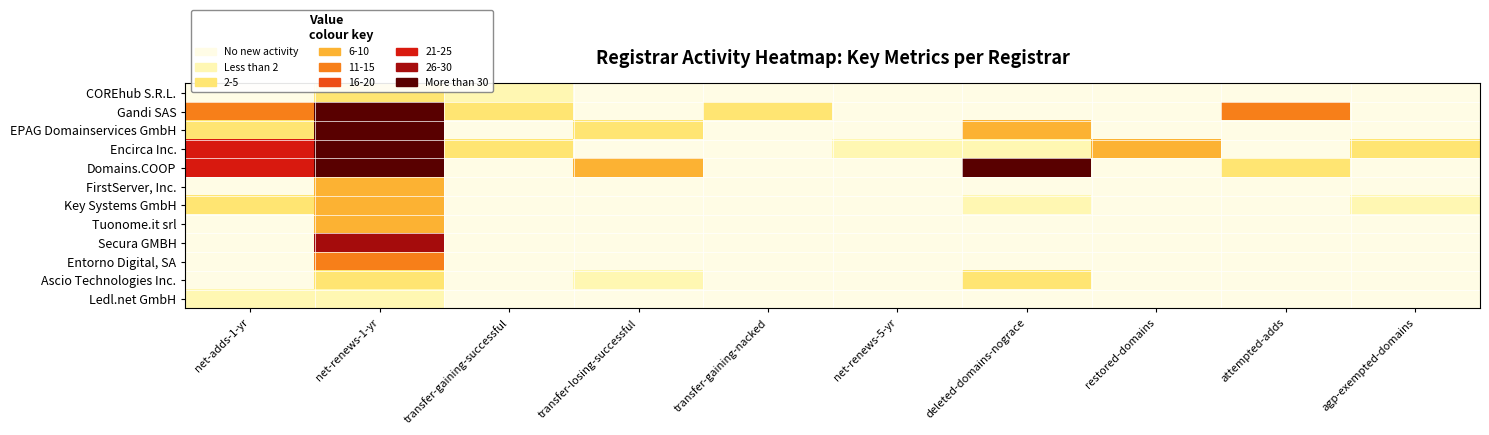

Reading left to right, what are all the values shown in this chart?

COREhub S.R.L.: net-adds-1-yr=0	net-renews-1-yr=2	transfer-gaining-successful=1	transfer-losing-successful=0	transfer-gaining-nacked=0	net-renews-5-yr=0	deleted-domains-nograce=0	restored-domains=0	attempted-adds=0	agp-exempted-domains=0
Gandi SAS: net-adds-1-yr=11	net-renews-1-yr=48	transfer-gaining-successful=3	transfer-losing-successful=0	transfer-gaining-nacked=2	net-renews-5-yr=0	deleted-domains-nograce=0	restored-domains=0	attempted-adds=11	agp-exempted-domains=0
EPAG Domainservices GmbH: net-adds-1-yr=3	net-renews-1-yr=35	transfer-gaining-successful=0	transfer-losing-successful=3	transfer-gaining-nacked=0	net-renews-5-yr=0	deleted-domains-nograce=5	restored-domains=0	attempted-adds=0	agp-exempted-domains=0
Encirca Inc.: net-adds-1-yr=21	net-renews-1-yr=63	transfer-gaining-successful=2	transfer-losing-successful=0	transfer-gaining-nacked=0	net-renews-5-yr=1	deleted-domains-nograce=1	restored-domains=5	attempted-adds=0	agp-exempted-domains=3
Domains.COOP: net-adds-1-yr=21	net-renews-1-yr=272	transfer-gaining-successful=0	transfer-losing-successful=6	transfer-gaining-nacked=0	net-renews-5-yr=0	deleted-domains-nograce=33	restored-domains=0	attempted-adds=2	agp-exempted-domains=0
FirstServer, Inc.: net-adds-1-yr=0	net-renews-1-yr=9	transfer-gaining-successful=0	transfer-losing-successful=0	transfer-gaining-nacked=0	net-renews-5-yr=0	deleted-domains-nograce=0	restored-domains=0	attempted-adds=0	agp-exempted-domains=0
Key Systems GmbH: net-adds-1-yr=2	net-renews-1-yr=5	transfer-gaining-successful=0	transfer-losing-successful=0	transfer-gaining-nacked=0	net-renews-5-yr=0	deleted-domains-nograce=1	restored-domains=0	attempted-adds=0	agp-exempted-domains=1
Tuonome.it srl: net-adds-1-yr=0	net-renews-1-yr=7	transfer-gaining-successful=0	transfer-losing-successful=0	transfer-gaining-nacked=0	net-renews-5-yr=0	deleted-domains-nograce=0	restored-domains=0	attempted-adds=0	agp-exempted-domains=0
Secura GMBH: net-adds-1-yr=0	net-renews-1-yr=27	transfer-gaining-successful=0	transfer-losing-successful=0	transfer-gaining-nacked=0	net-renews-5-yr=0	deleted-domains-nograce=0	restored-domains=0	attempted-adds=0	agp-exempted-domains=0
Entorno Digital, SA: net-adds-1-yr=0	net-renews-1-yr=10	transfer-gaining-successful=0	transfer-losing-successful=0	transfer-gaining-nacked=0	net-renews-5-yr=0	deleted-domains-nograce=0	restored-domains=0	attempted-adds=0	agp-exempted-domains=0
Ascio Technologies Inc.: net-adds-1-yr=0	net-renews-1-yr=2	transfer-gaining-successful=0	transfer-losing-successful=1	transfer-gaining-nacked=0	net-renews-5-yr=0	deleted-domains-nograce=2	restored-domains=0	attempted-adds=0	agp-exempted-domains=0
Ledl.net GmbH: net-adds-1-yr=1	net-renews-1-yr=1	transfer-gaining-successful=0	transfer-losing-successful=0	transfer-gaining-nacked=0	net-renews-5-yr=0	deleted-domains-nograce=0	restored-domains=0	attempted-adds=0	agp-exempted-domains=0